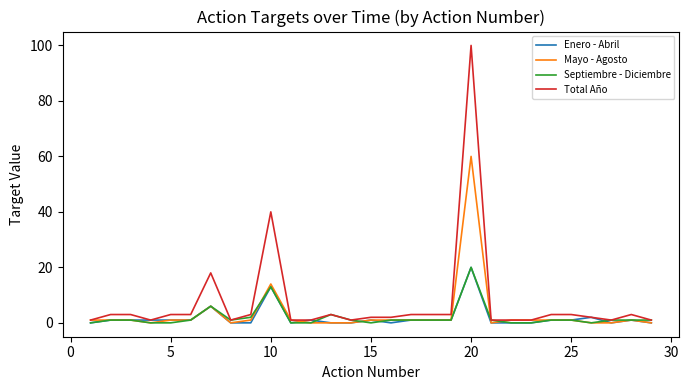

What is the highest value of the Total Año series?

100